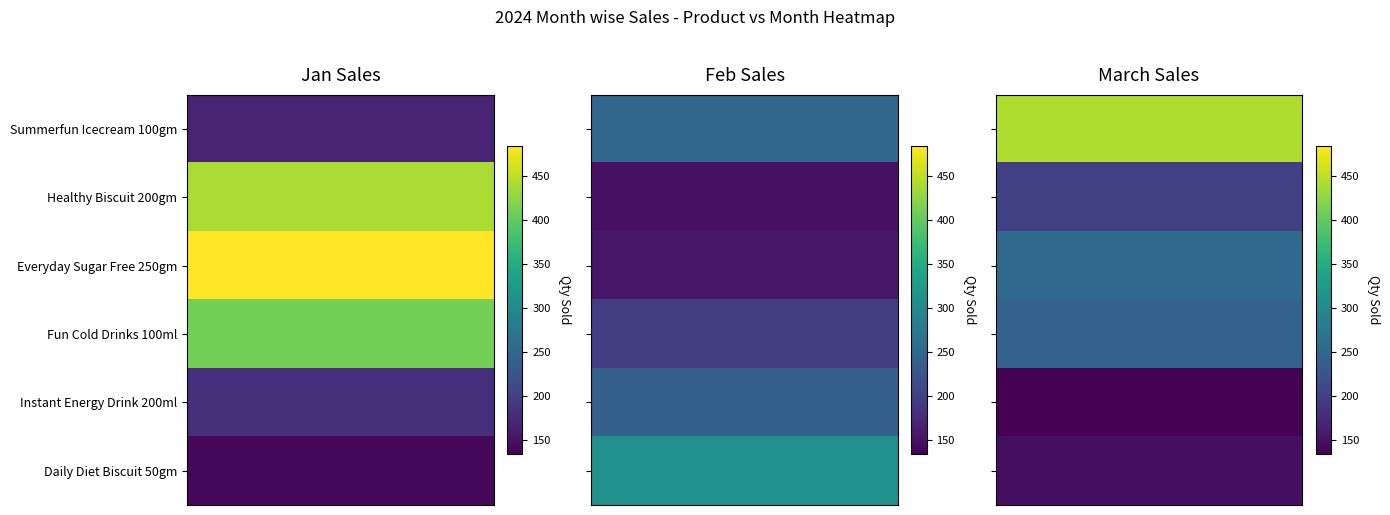

Which series changed the most between Jan and March?

Summerfun Icecream 100gm